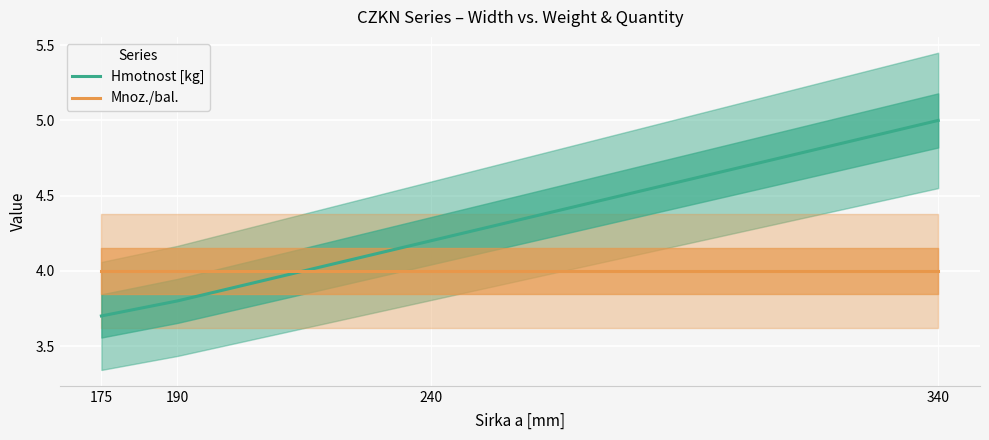

How many series are shown in this chart?

2